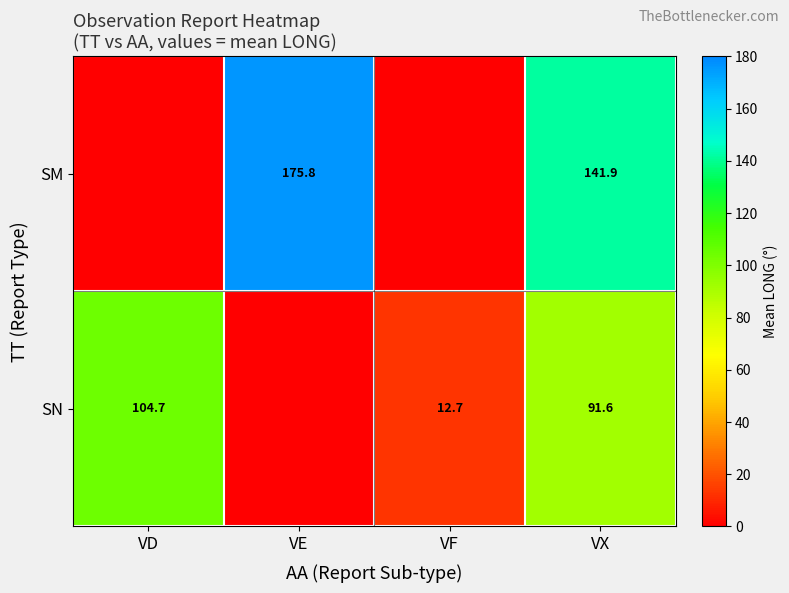

What is the difference between the SM values at VX and VE?

33.9